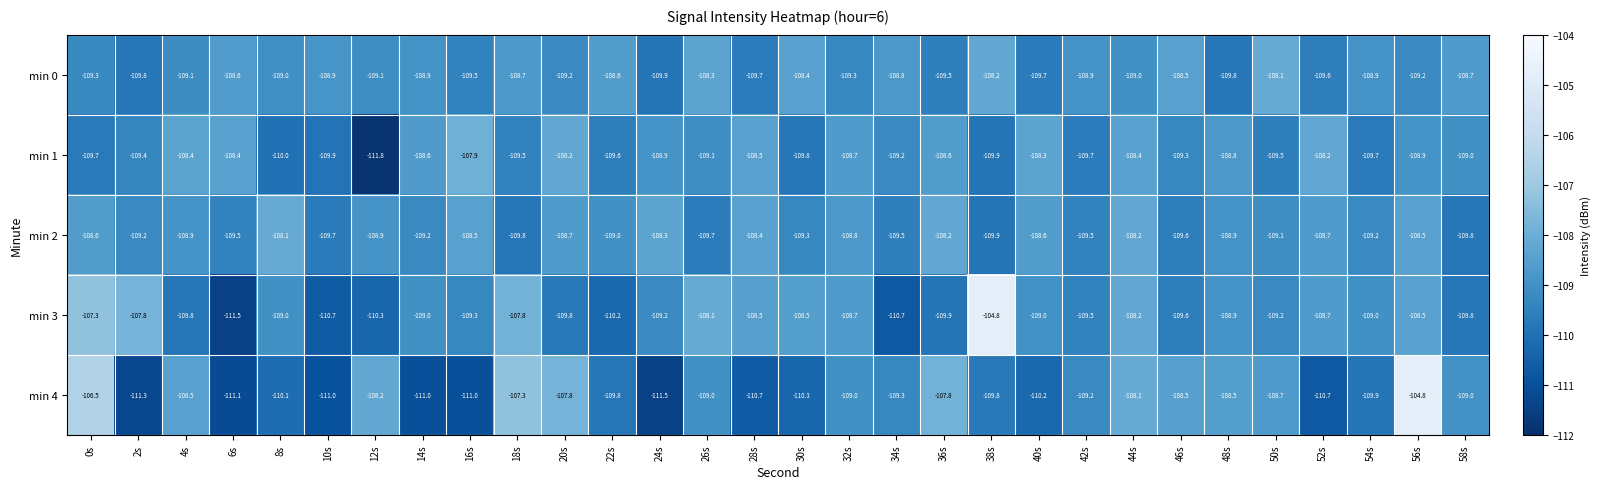

Between 6s and 36s, which series saw the biggest shift?

min 4